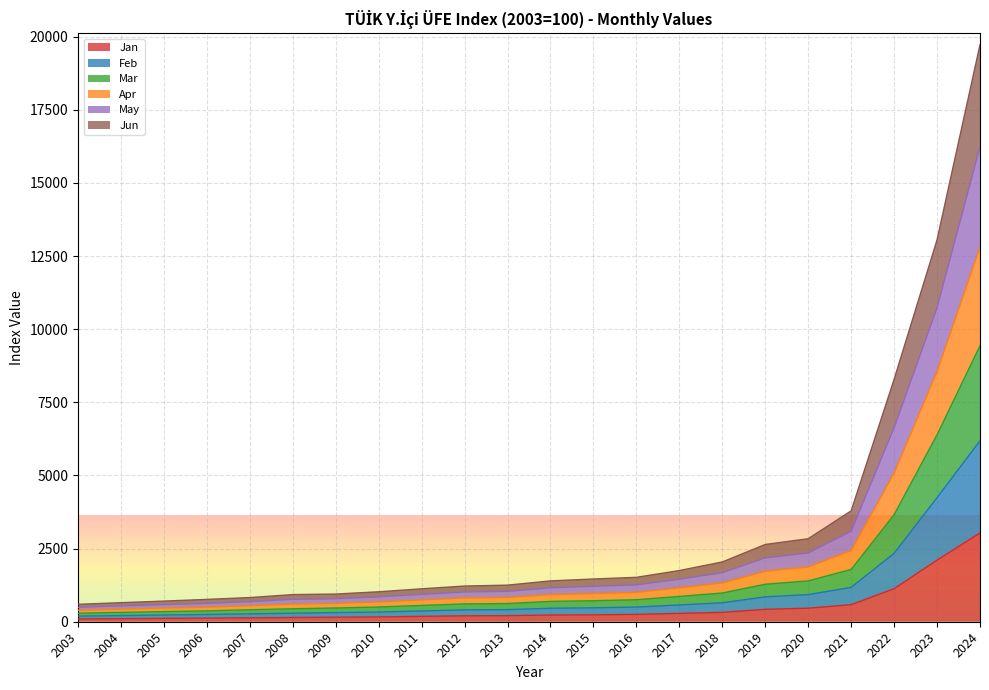

At which category is the sum across all series the highest?

2024